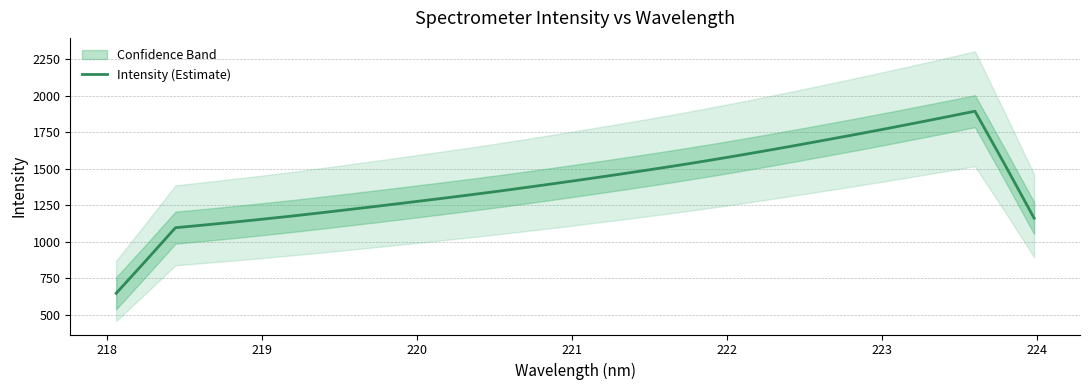

What is the highest value of the Intensity (Estimate) series?

1893.1